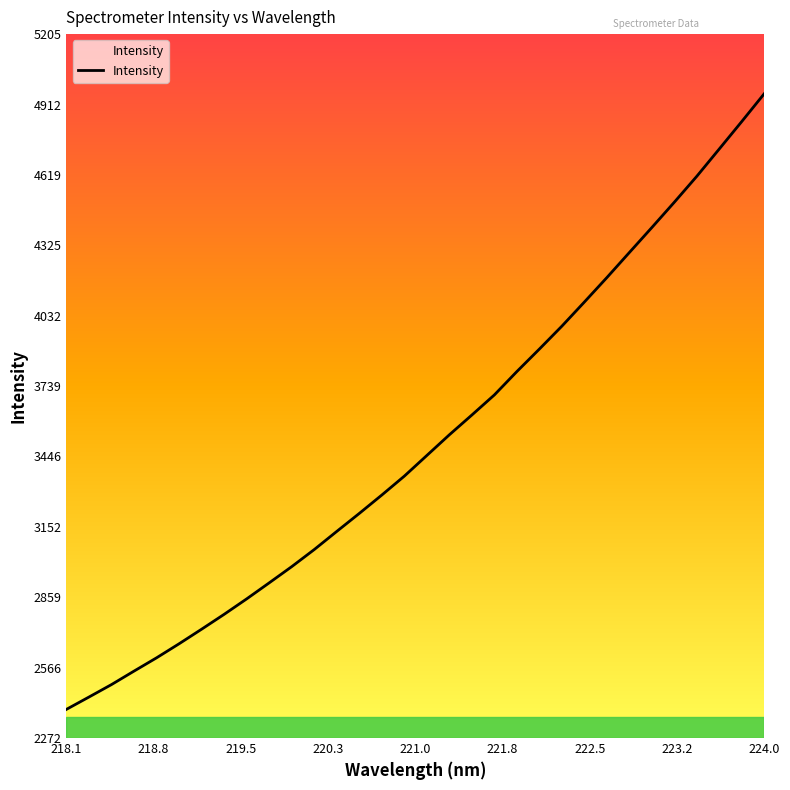

True or false: the data has more than 1 interior local peaks.

False